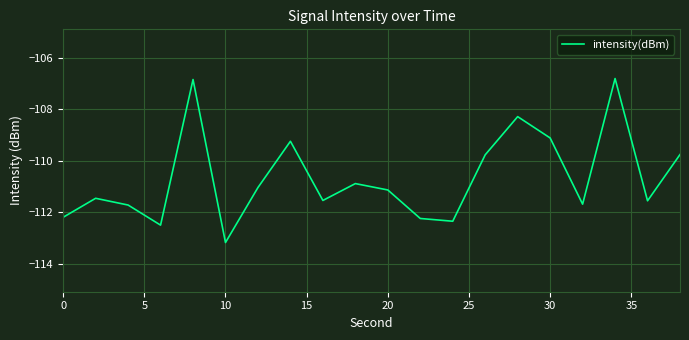

What is the minimum value shown in the chart?

-113.2